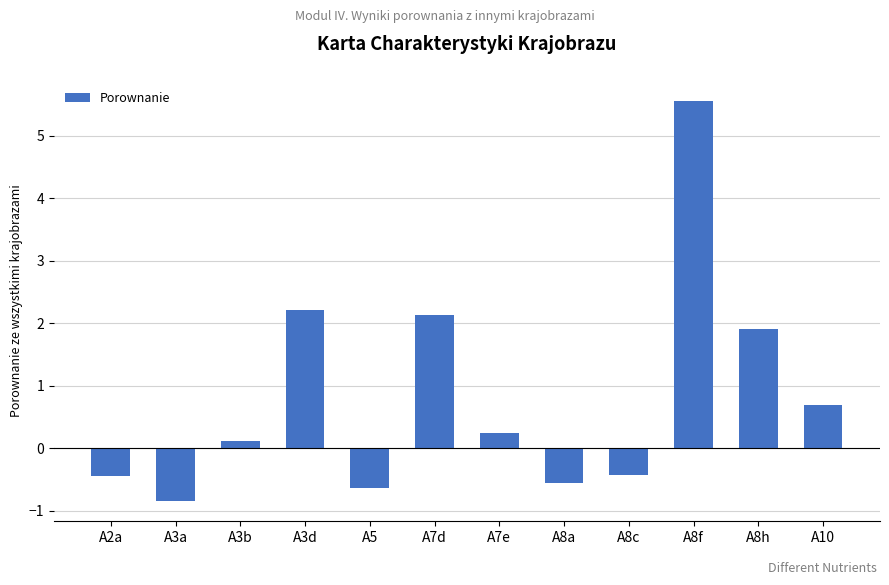

What is the label of the 4th bar from the right?

A8c